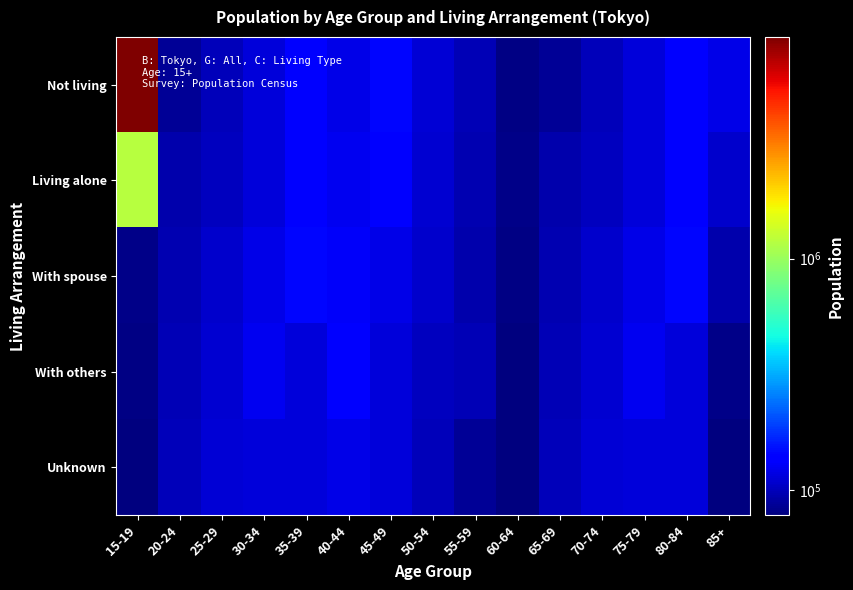

At how many categories does at least one series exceed 588090?

1